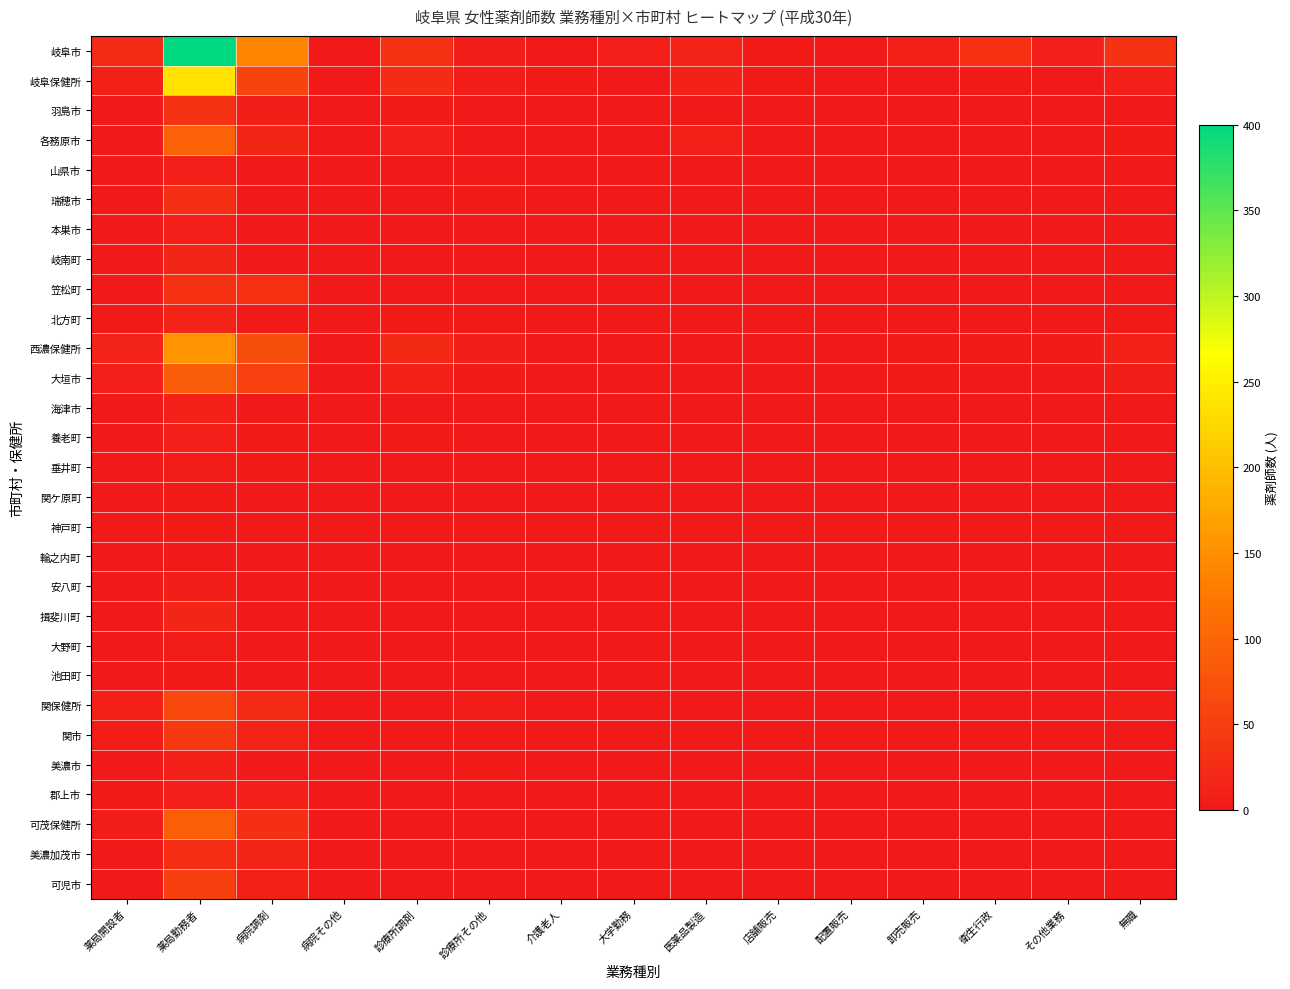

How many categories are shown in the chart?

15